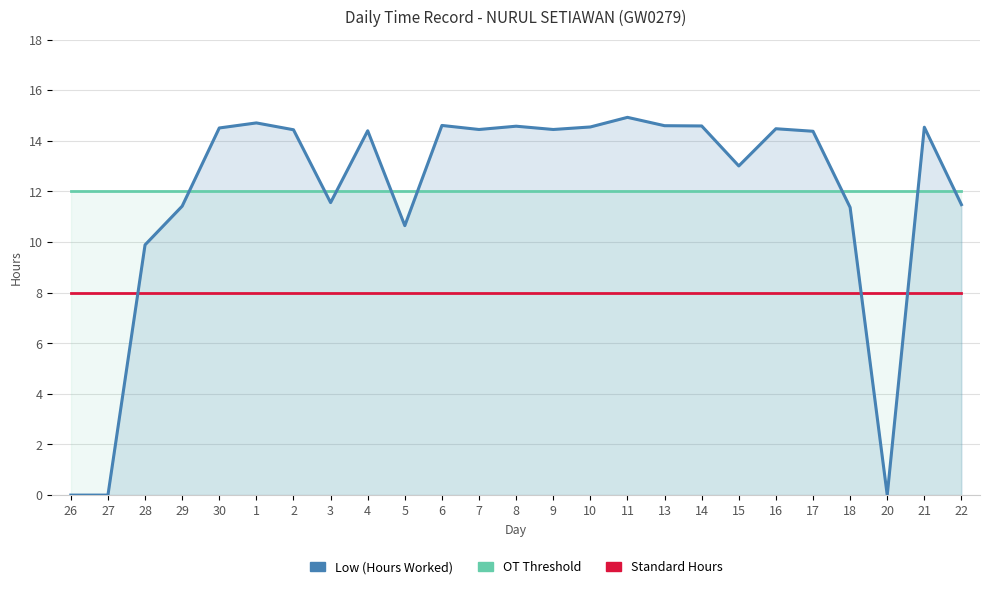

What is the difference between the second highest and minimum values in the Low (Hours Worked) series?

14.7